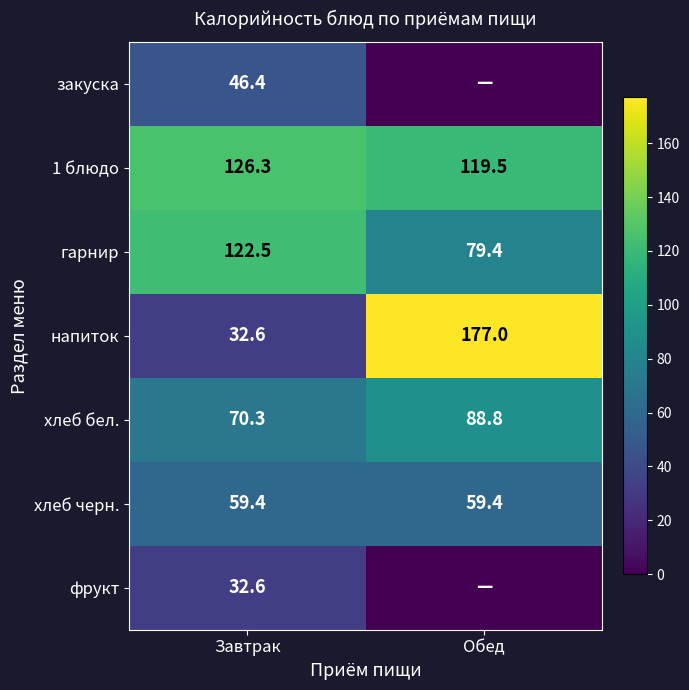

True or false: хлеб бел. has a value of 70.3 at Завтрак.

True